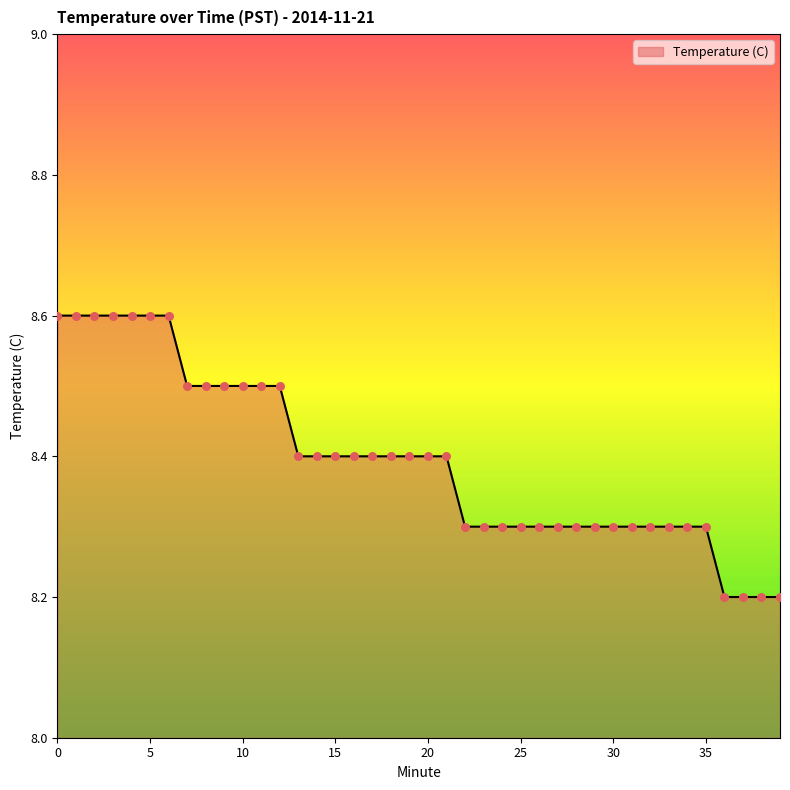

What is the smallest value displayed?

8.2